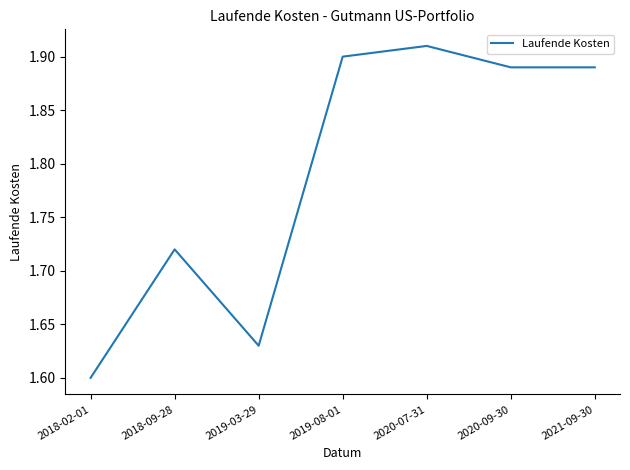

How many values are between 1 and 2?

7